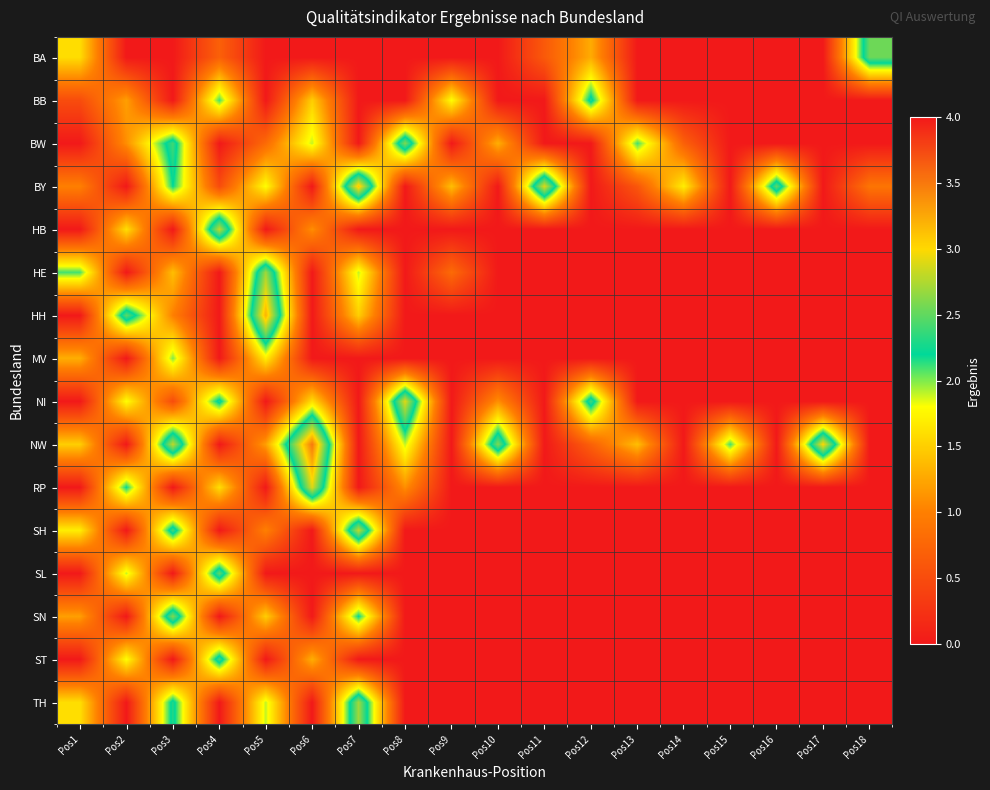

Count the number of data series in this chart.

16